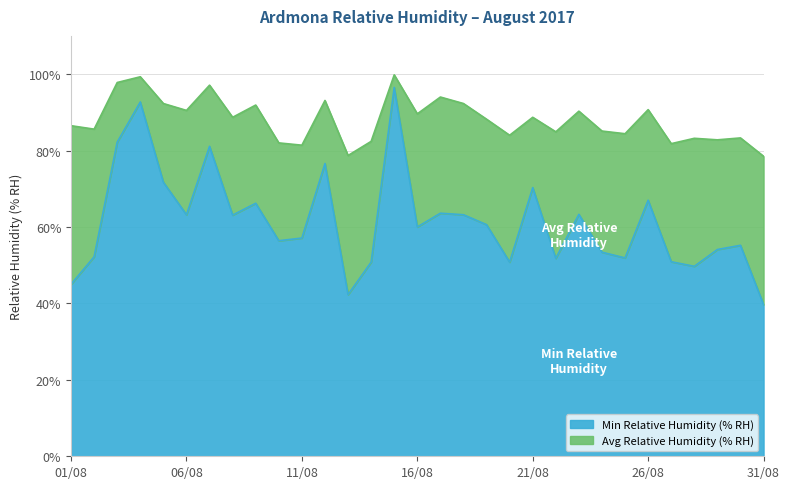

Reading right to left, extract all data points from this chart.

Avg Relative Humidity (% RH): 78.5	83.3	82.8	83.2	81.8	90.7	84.4	85.1	90.3	84.9	88.7	84.0	88.2	92.3	94.0	89.6	99.8	82.4	78.7	93.1	81.4	82.0	91.9	88.7	97.1	90.5	92.3	99.3	97.8	85.6	86.5
Min Relative Humidity (% RH): 39.7	55.2	54.1	49.7	50.9	67.0	51.9	53.4	63.3	51.8	70.3	50.8	60.6	63.2	63.6	60.0	96.5	50.8	42.3	76.6	57.1	56.4	66.2	63.1	81.1	63.2	71.7	92.7	82.2	52.2	45.0